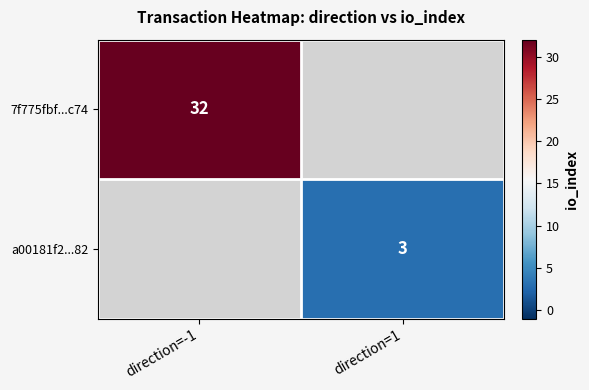

The 7f775fbf...c74 series shows 46 at direction=-1. True or false?

False